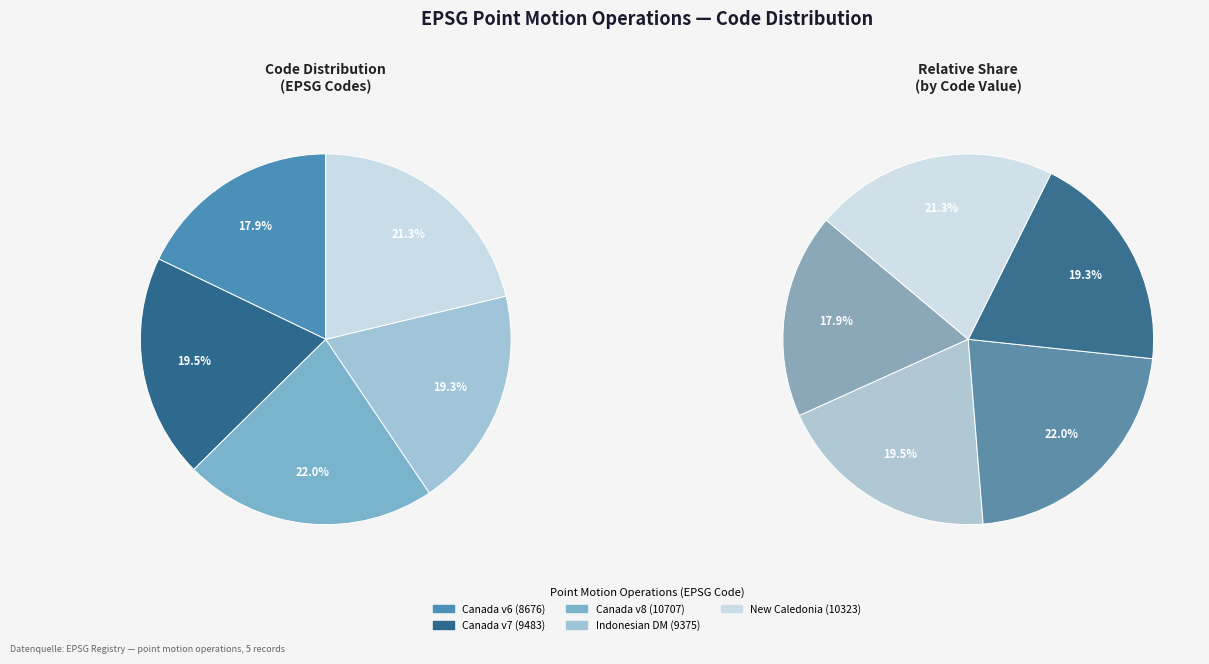

Is the sum of Indonesian Deformation Model 2020 and Canada velocity grid v7 greater than half?

No